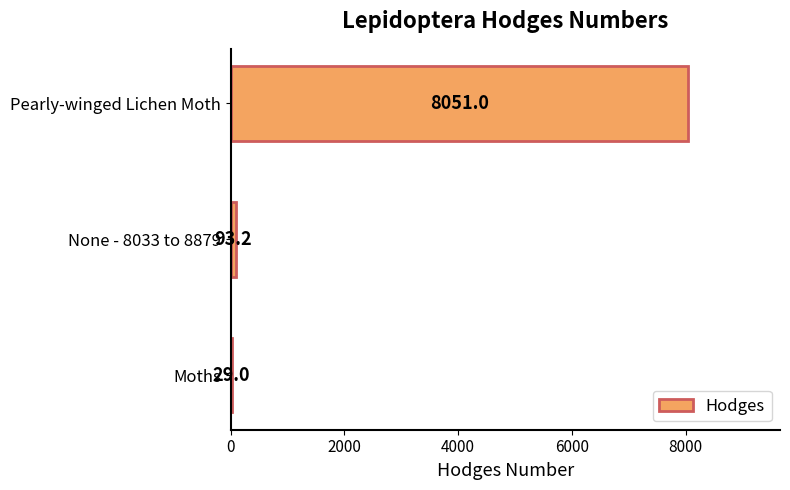

How many values exceed 93?

2